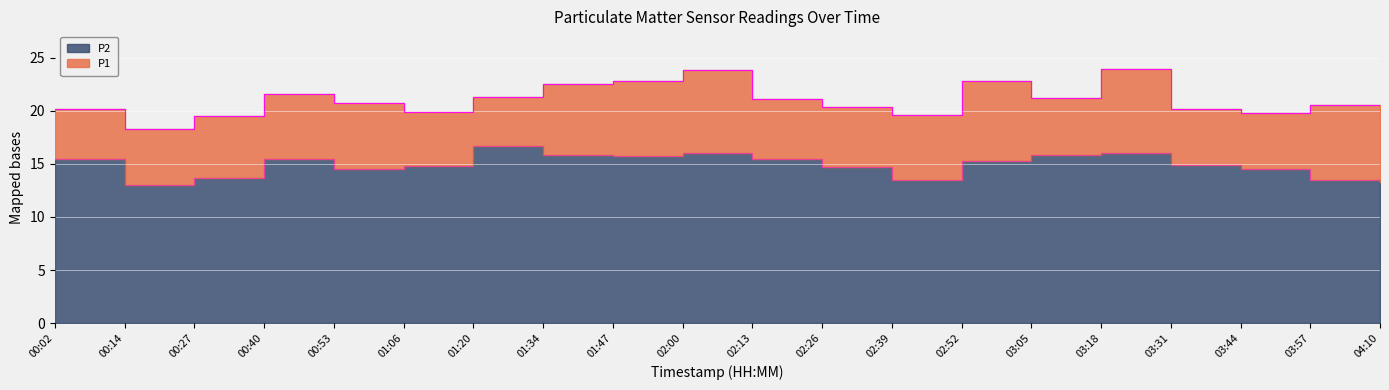

At which label is P2 closest to 14?

00:27